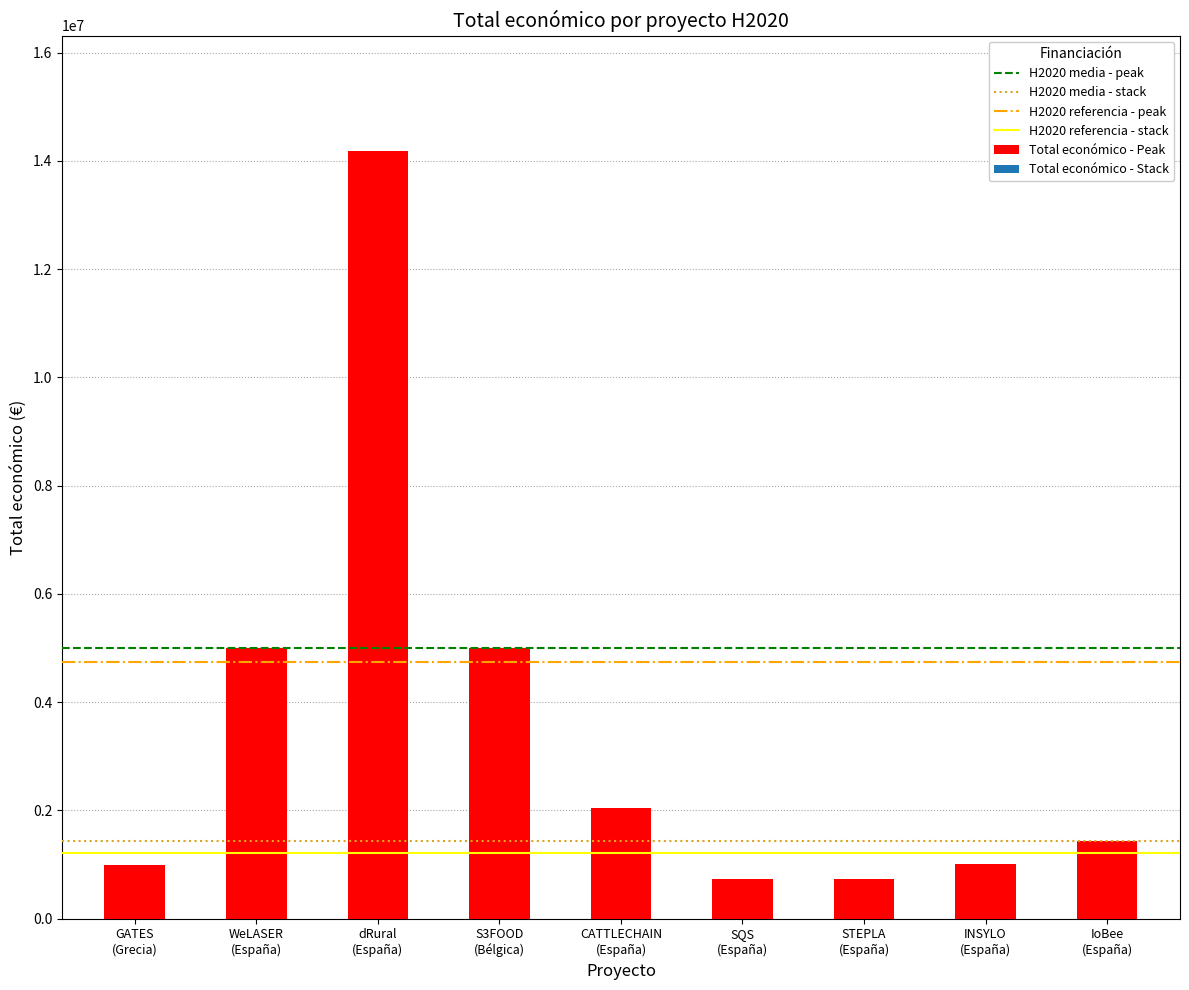

What is the minimum value shown in the chart?

726891